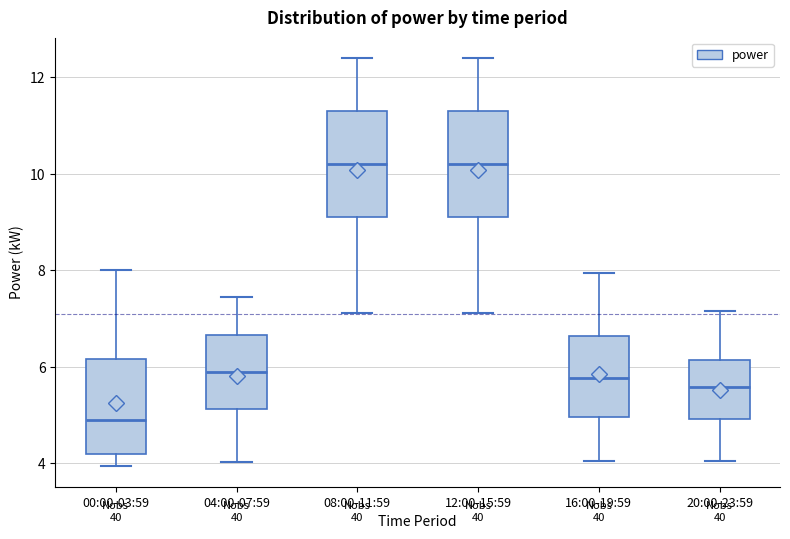

Reading left to right, transcribe this box plot: for each box, give where its median line is, the range the box spans, and where its two whiskers end, as read against the y-axis. The values are not printed on the chart, so give them approximately, as read against the axis.

00:00-03:59: median 5.0, box 4.2 to 6.2, whiskers 4.0 to 8.0
04:00-07:59: median 5.8, box 5.2 to 6.6, whiskers 4.0 to 7.4
08:00-11:59: median 10.2, box 9.2 to 11.4, whiskers 7.2 to 12.4
12:00-15:59: median 10.2, box 9.2 to 11.4, whiskers 7.2 to 12.4
16:00-19:59: median 5.8, box 5.0 to 6.6, whiskers 4.0 to 8.0
20:00-23:59: median 5.6, box 5.0 to 6.2, whiskers 4.0 to 7.2